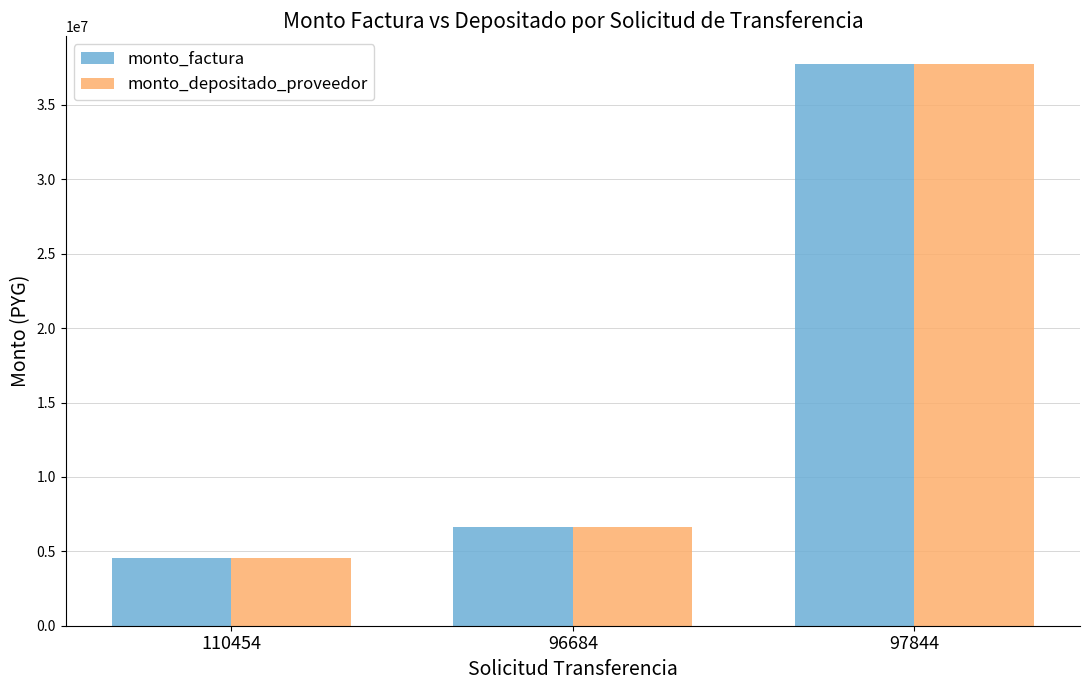

Is the value of monto_depositado_proveedor at 110454 greater than the value of monto_factura at 96684?

No